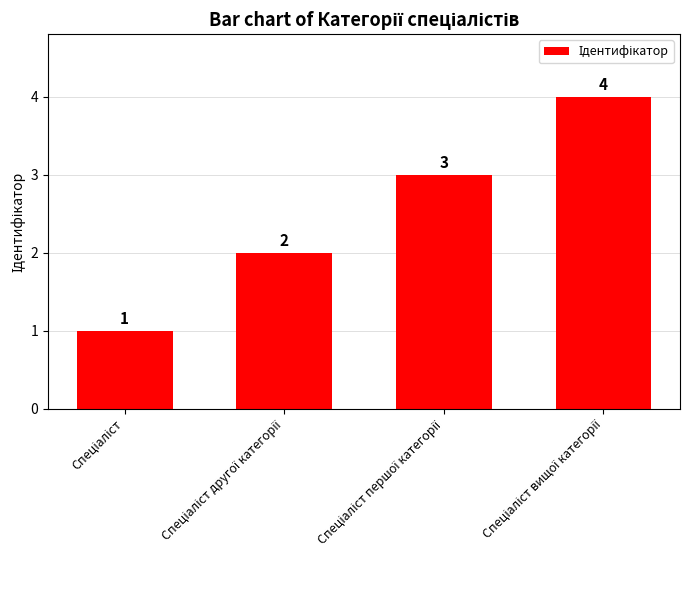

Count the number of data series in this chart.

1